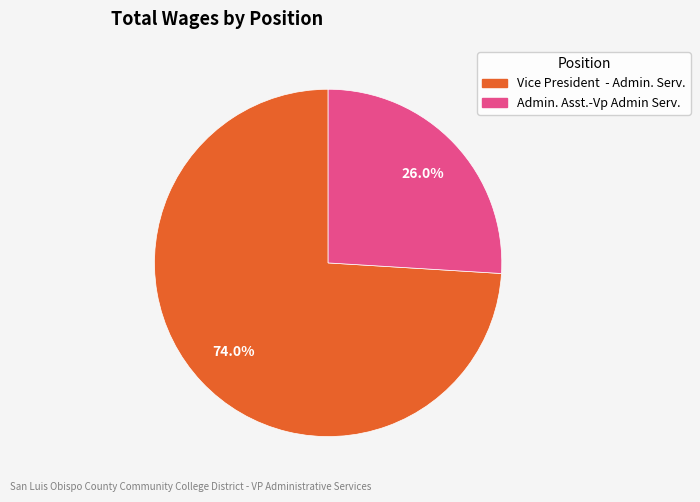

What percentage is the Admin. Asst.-Vp Admin Serv. slice, to the nearest percent?

26%